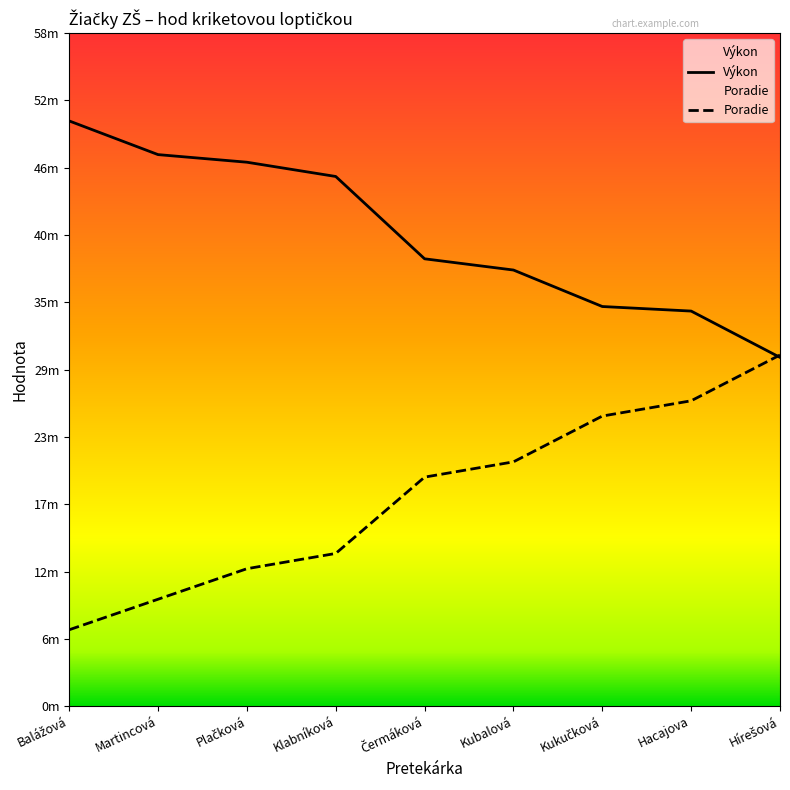

What is the average value of the Poradie series?

18.0